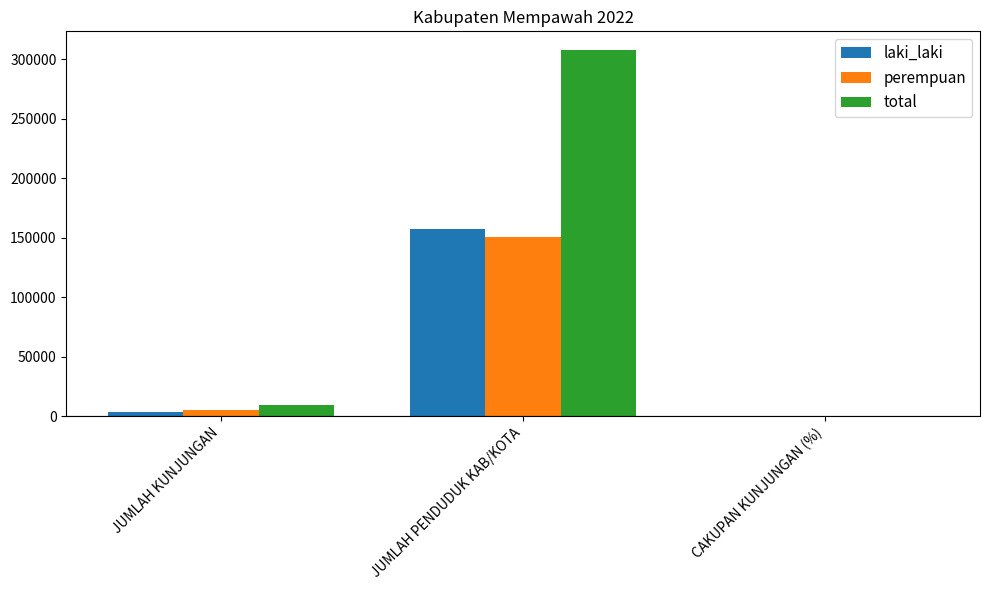

Reading left to right, transcribe all the data shown in this chart.

laki_laki: 3795.0	157667.0	2.4
perempuan: 5384.0	150351.0	3.6
total: 9179.0	308018.0	3.0